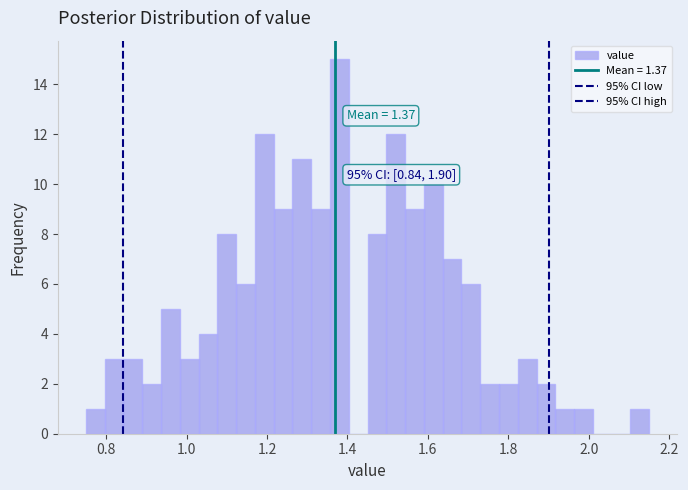

Read against the x-axis, roughly where is the centre of the tallest bar?

1.38